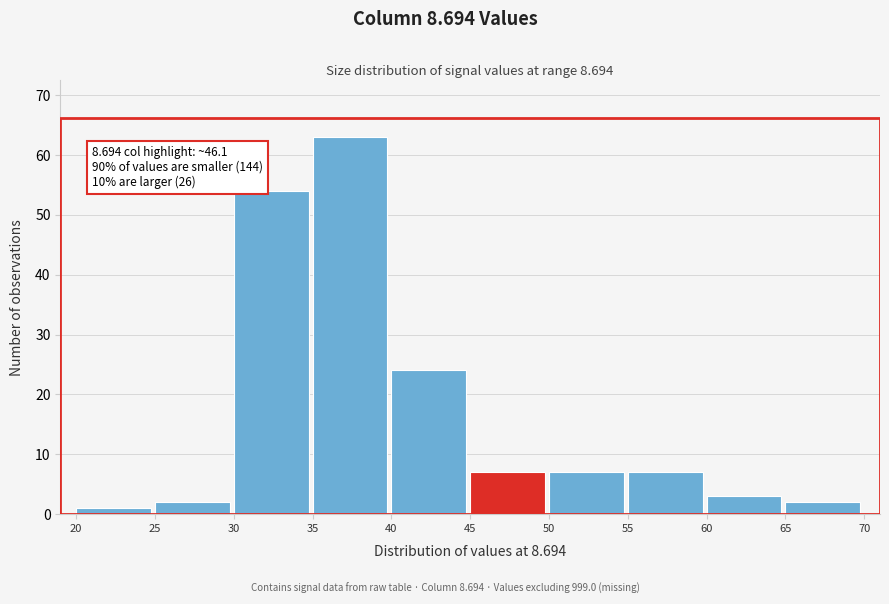

Over which range of the x-axis is the bar tallest?

35 to 40